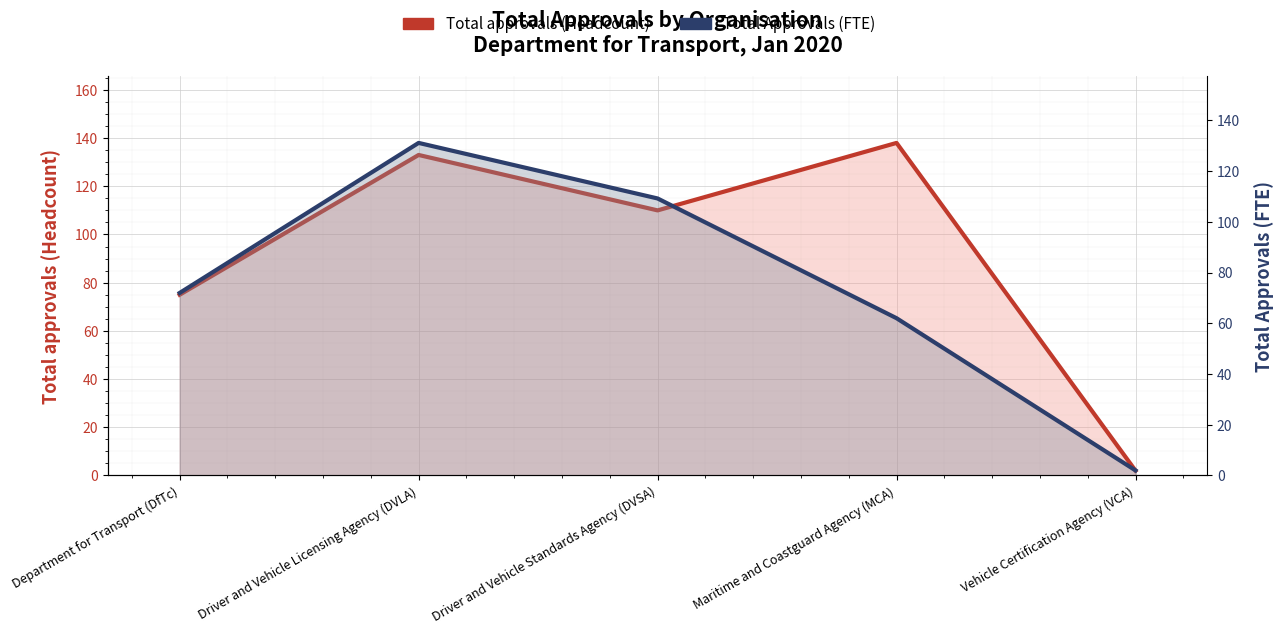

Read the Total approvals (Headcount) value at Maritime and Coastguard Agency (MCA).

138.0